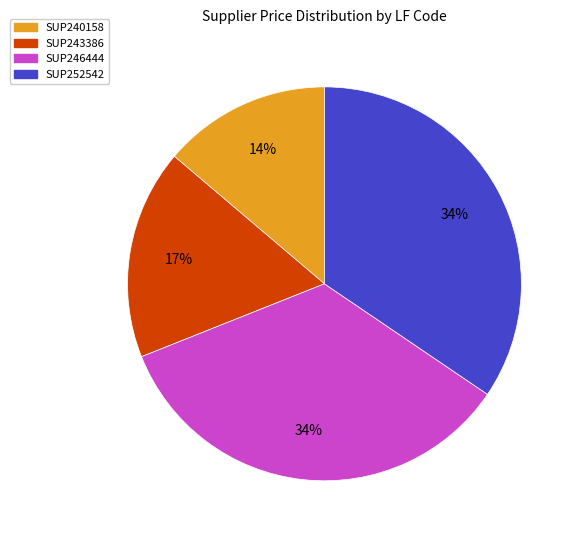

Between SUP252542 and SUP240158, which is larger?

SUP252542